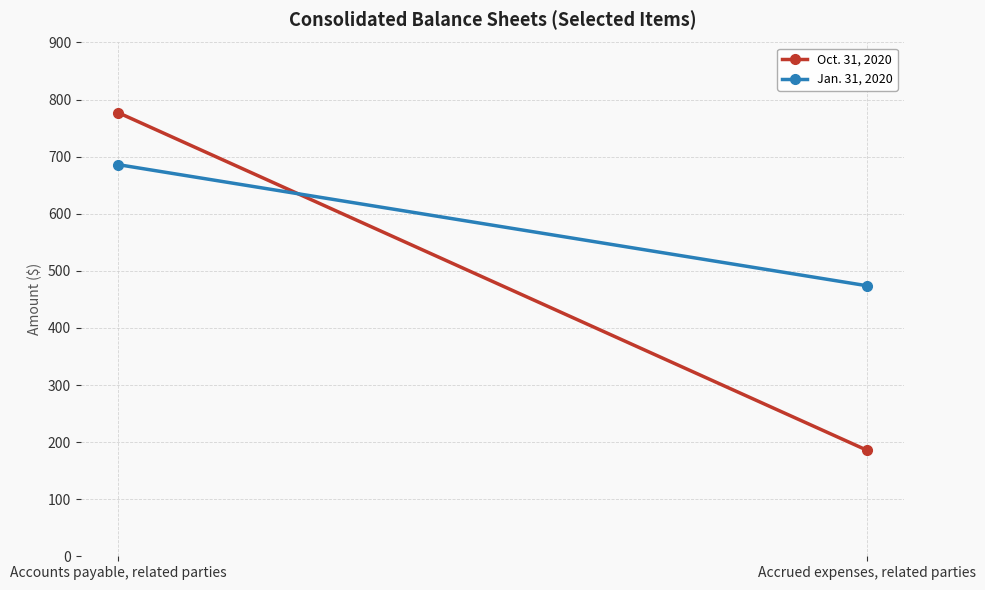

True or false: Oct. 31, 2020 has a value of 186 at Accrued expenses, related parties.

True